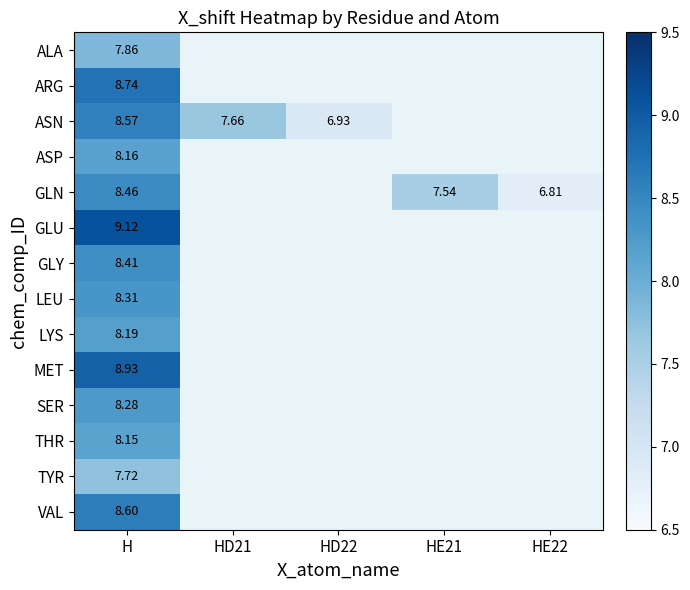

Is the value of GLN at HE22 greater than the value of LYS at H?

No